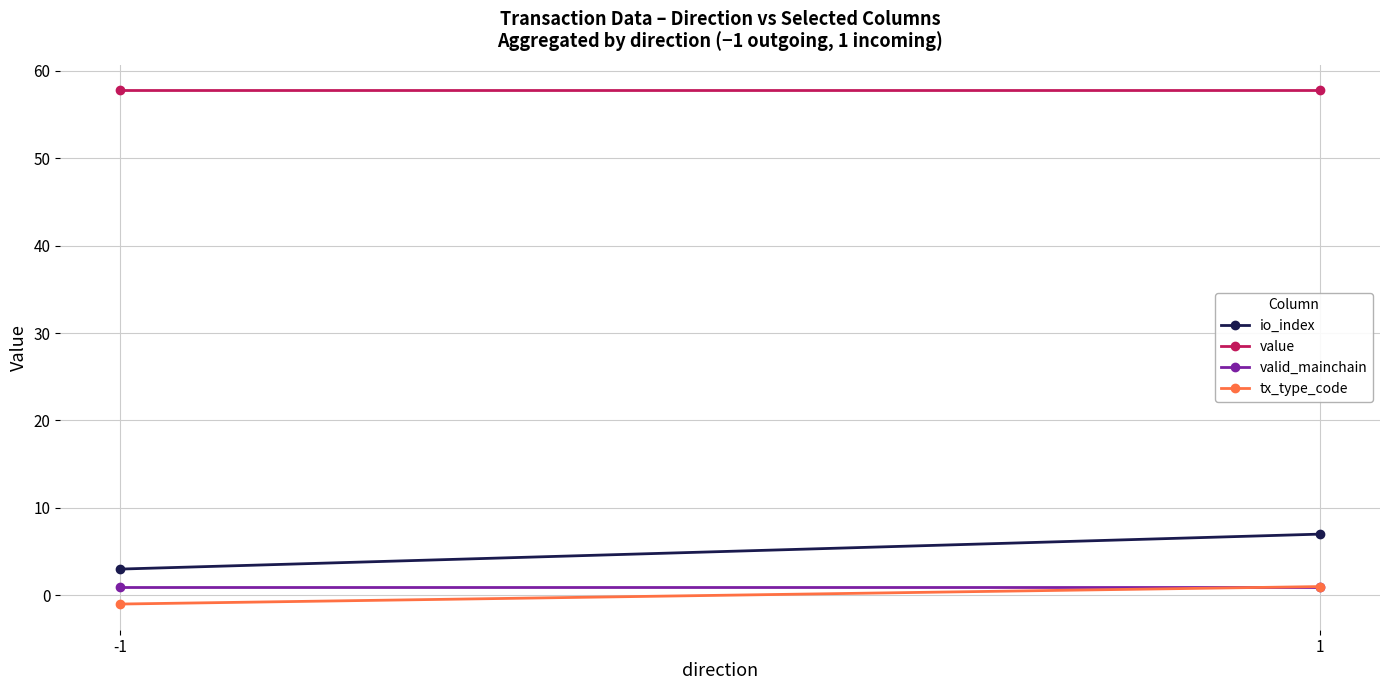

What is the spread (max minus min) of values at 1?

56.8